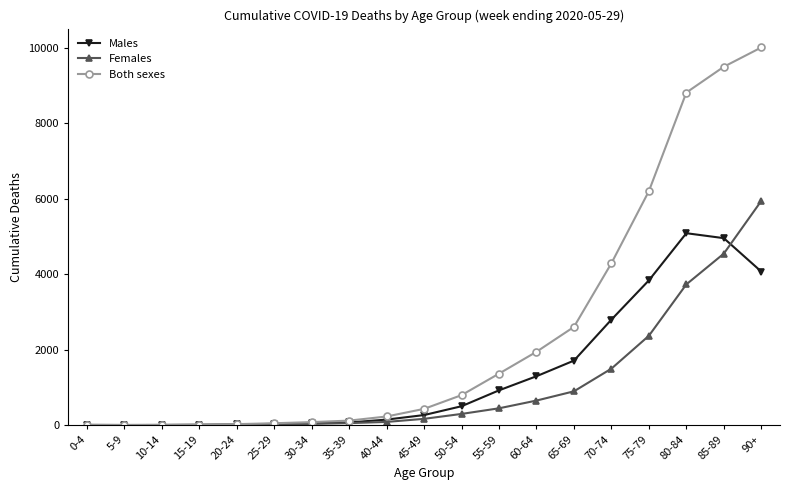

Read the Females value at 90+.

5938